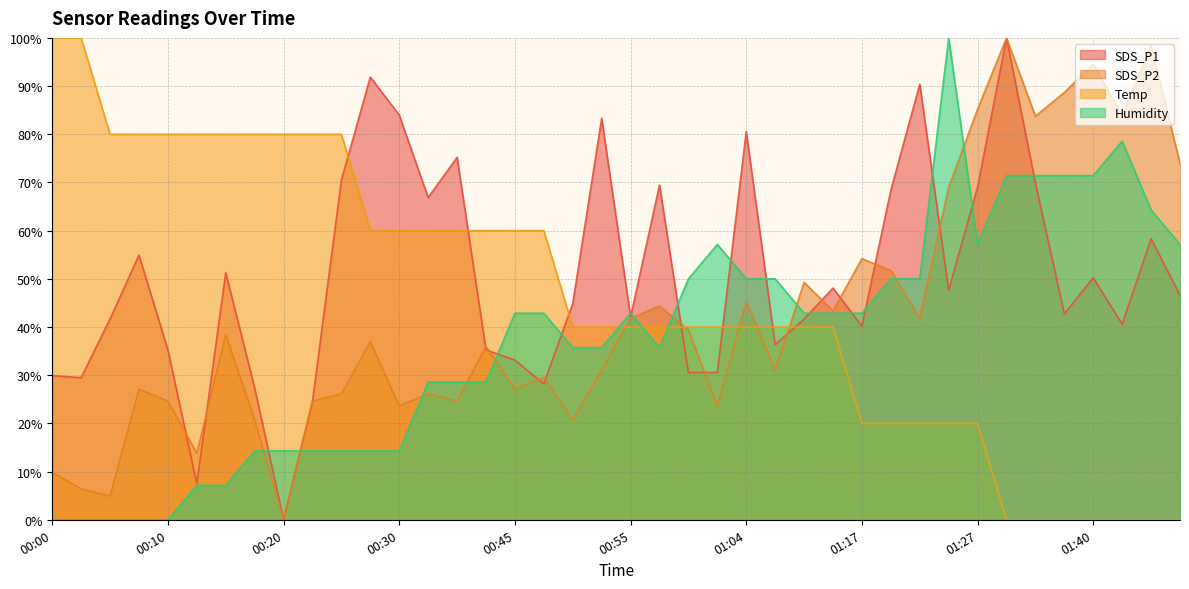

How many categories are shown in the chart?

40